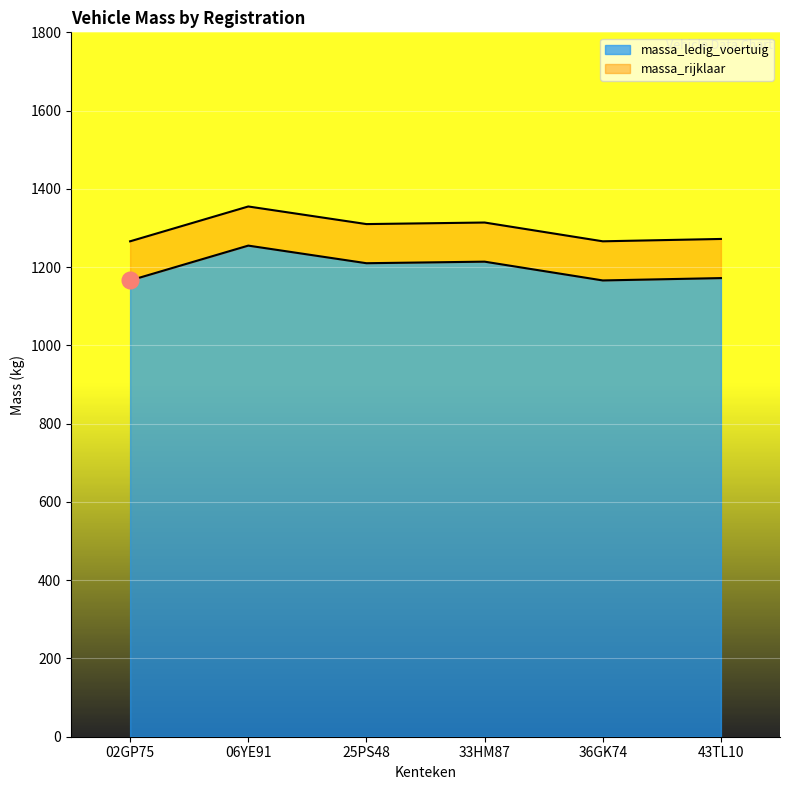

What is the label of the 1st point from the left?

02GP75